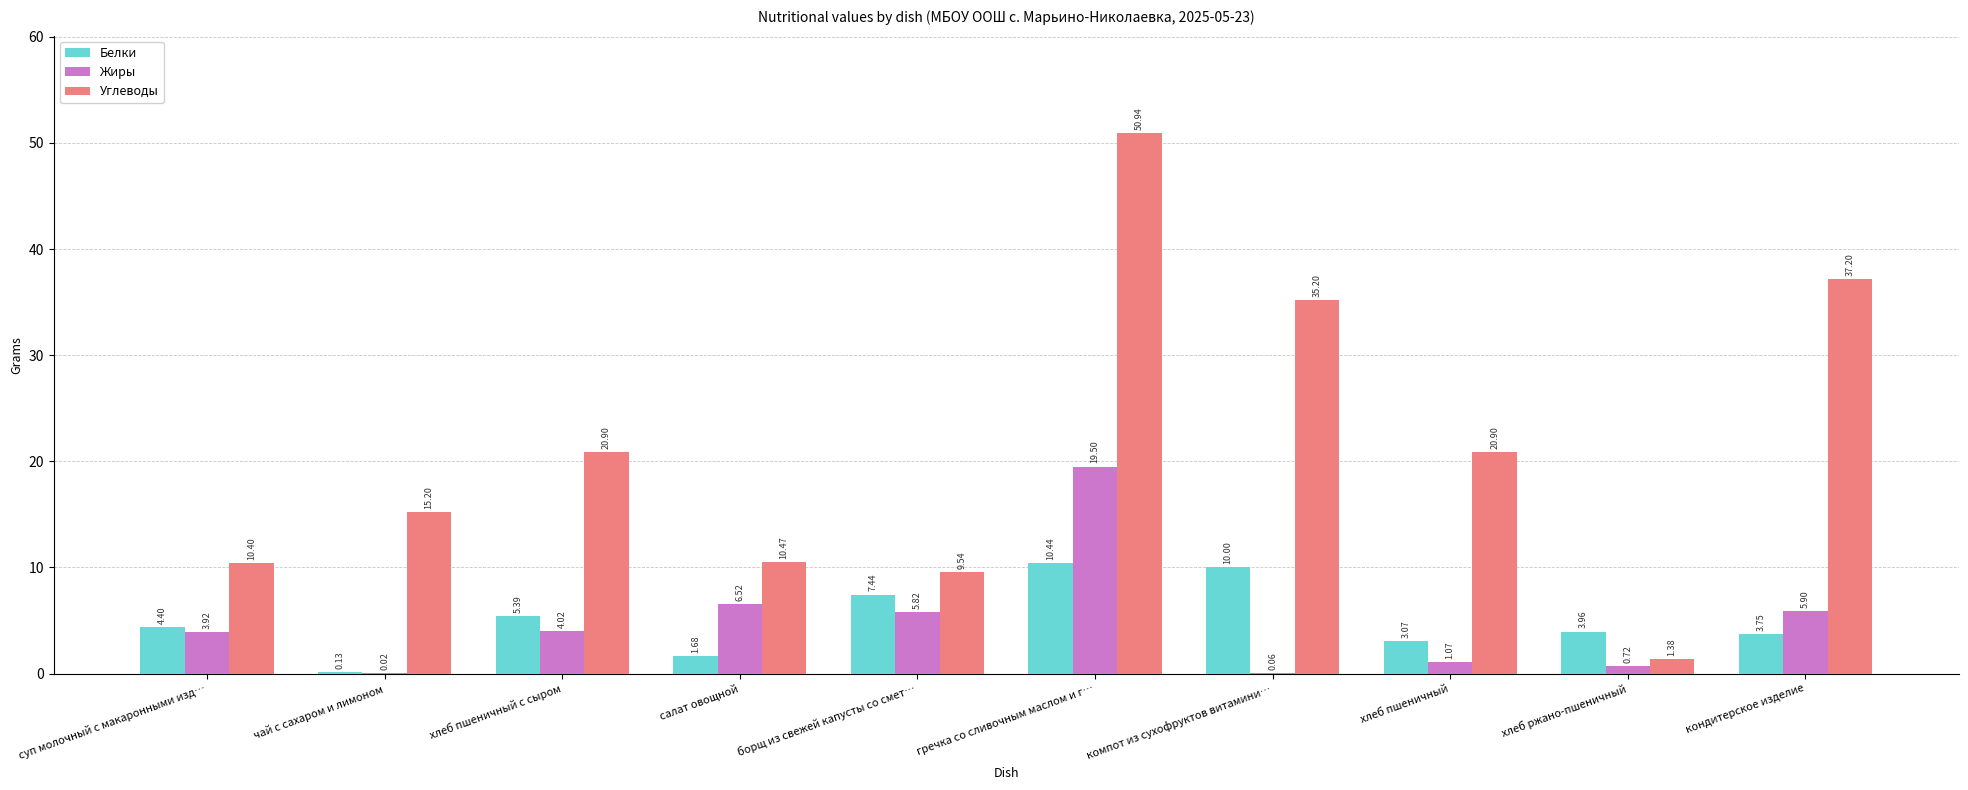

At which category does the chart reach its peak across all series?

гречка со сливочным маслом и г…